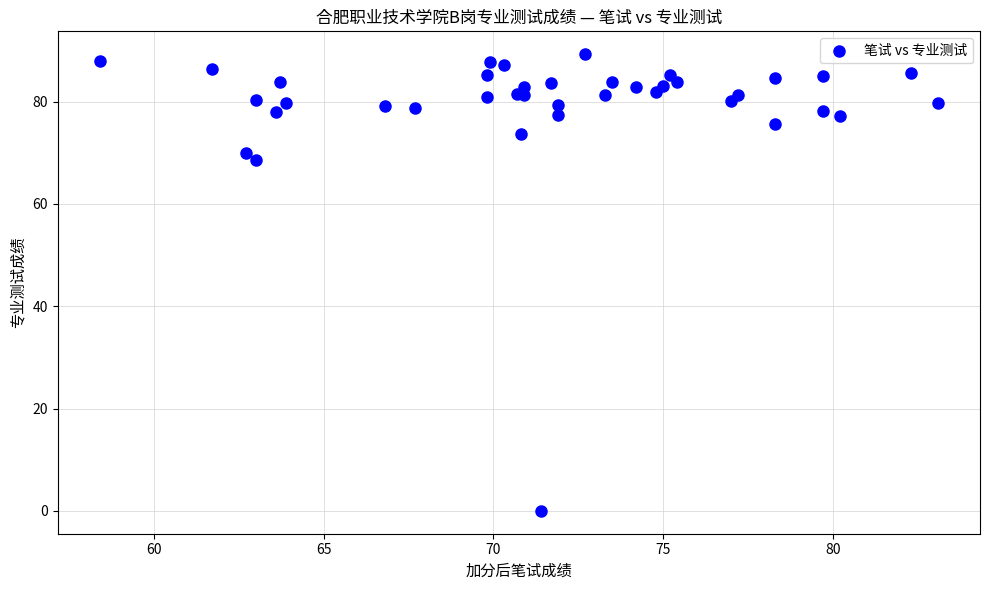

What Y value in the scatter plot is closest to 44?

68.6